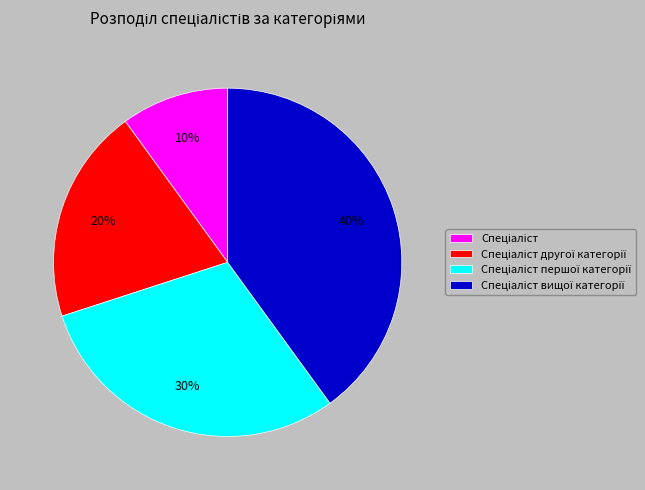

Does any single category account for the majority?

No